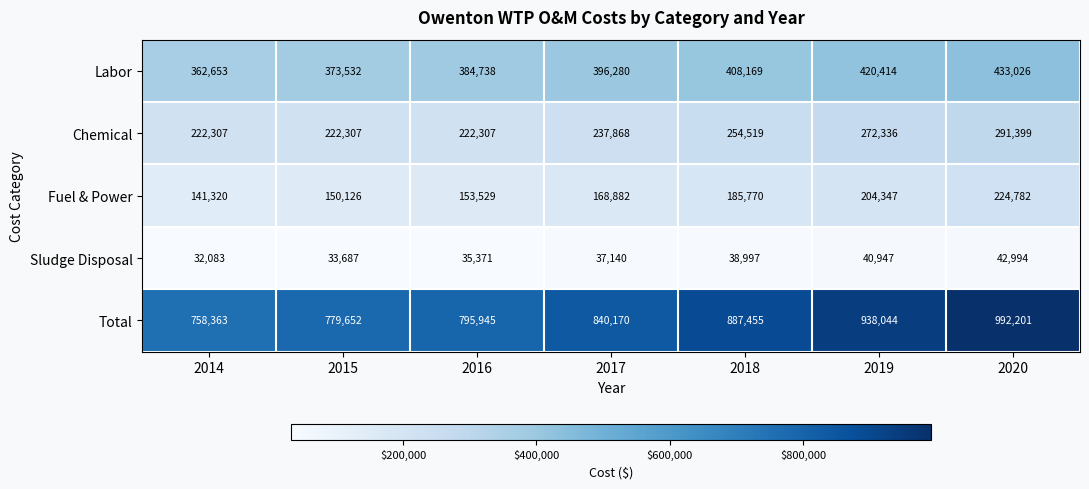

The value of Chemical at 2017 is 237868. True or false?

True